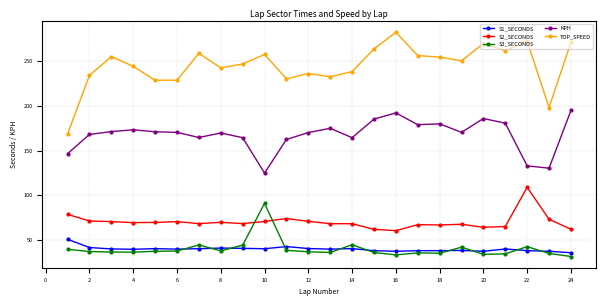

What is the minimum value shown in the chart?

31.6